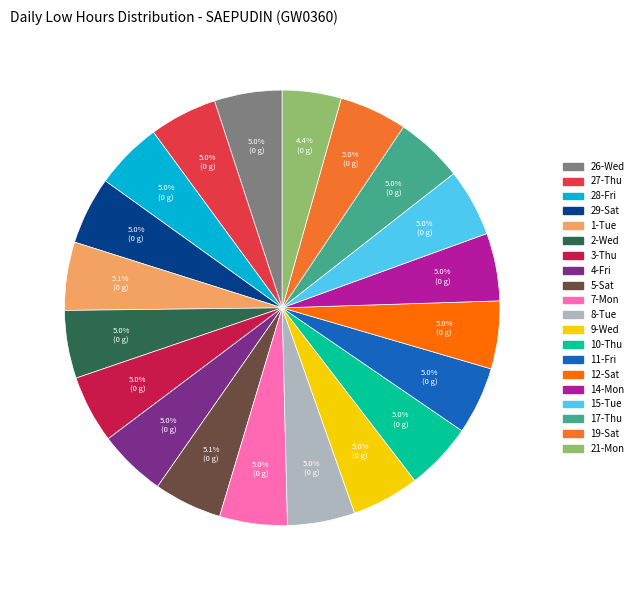

Is there any slice that represents more than half of the pie?

No